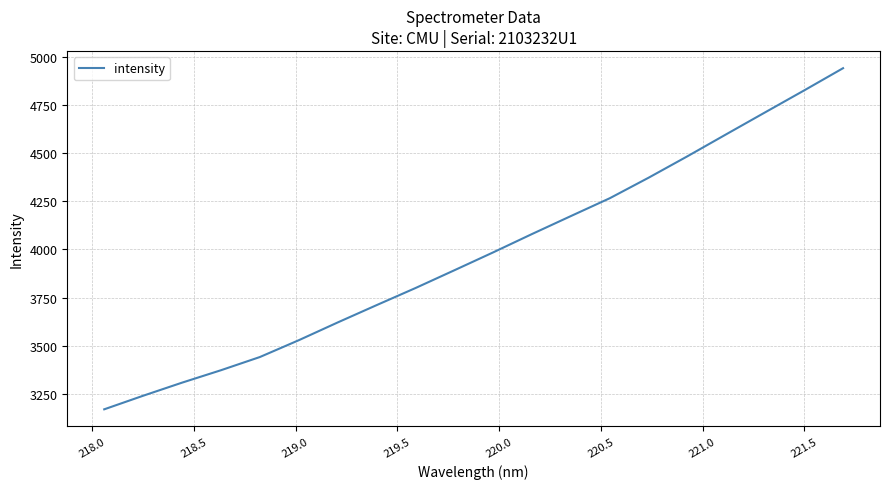

What is the maximum value shown in the chart?

4942.6